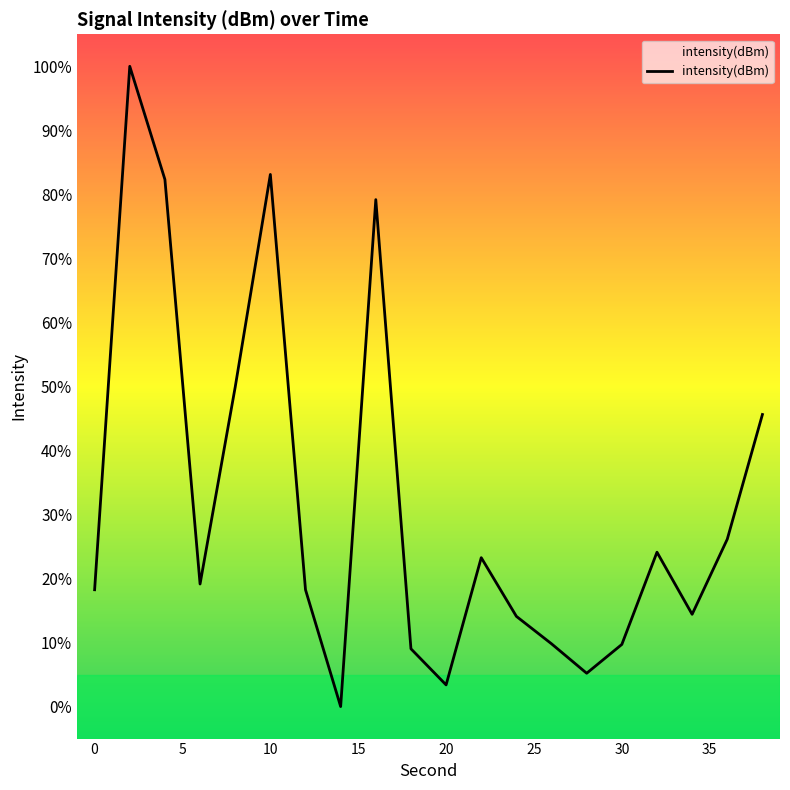

What is the maximum value shown in the chart?

100.0